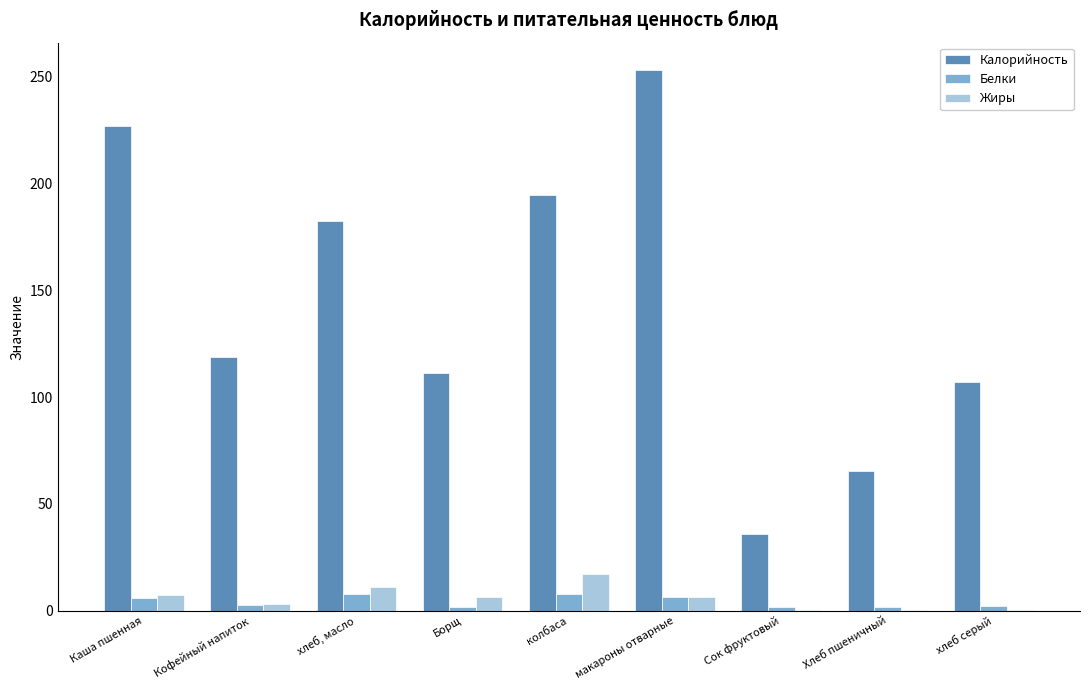

The value of Калорийность at Хлеб пшеничный is 96.9. True or false?

False